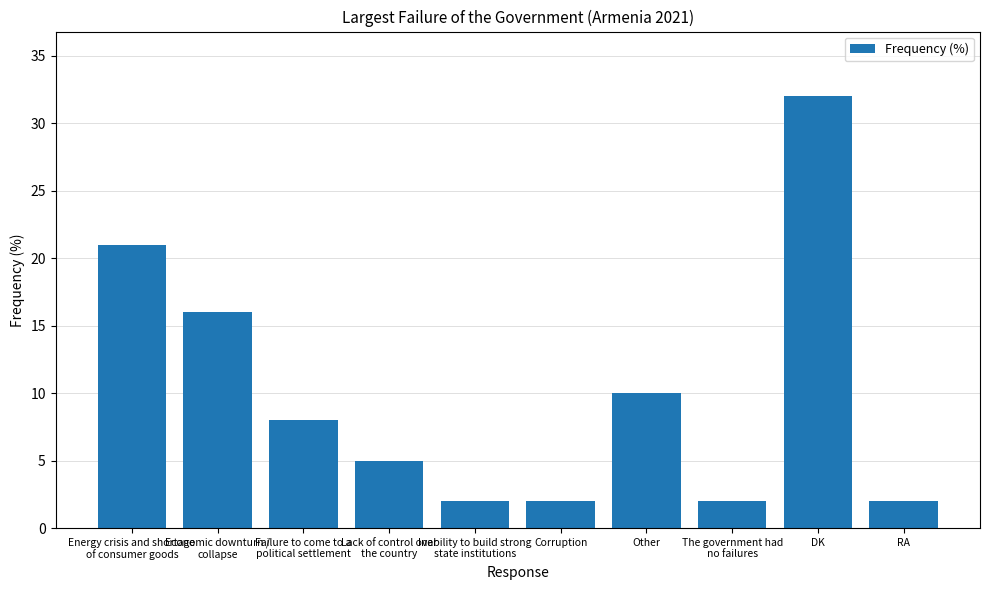

How many data points does each series have?

10